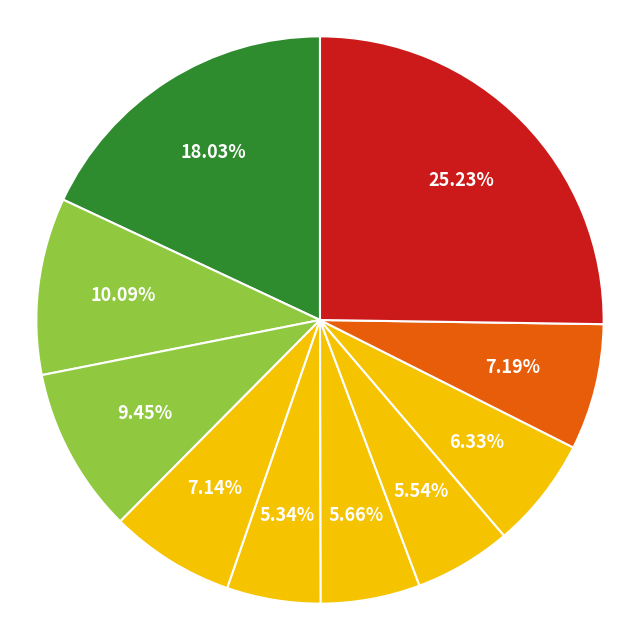

How many slices are in this pie chart?

10